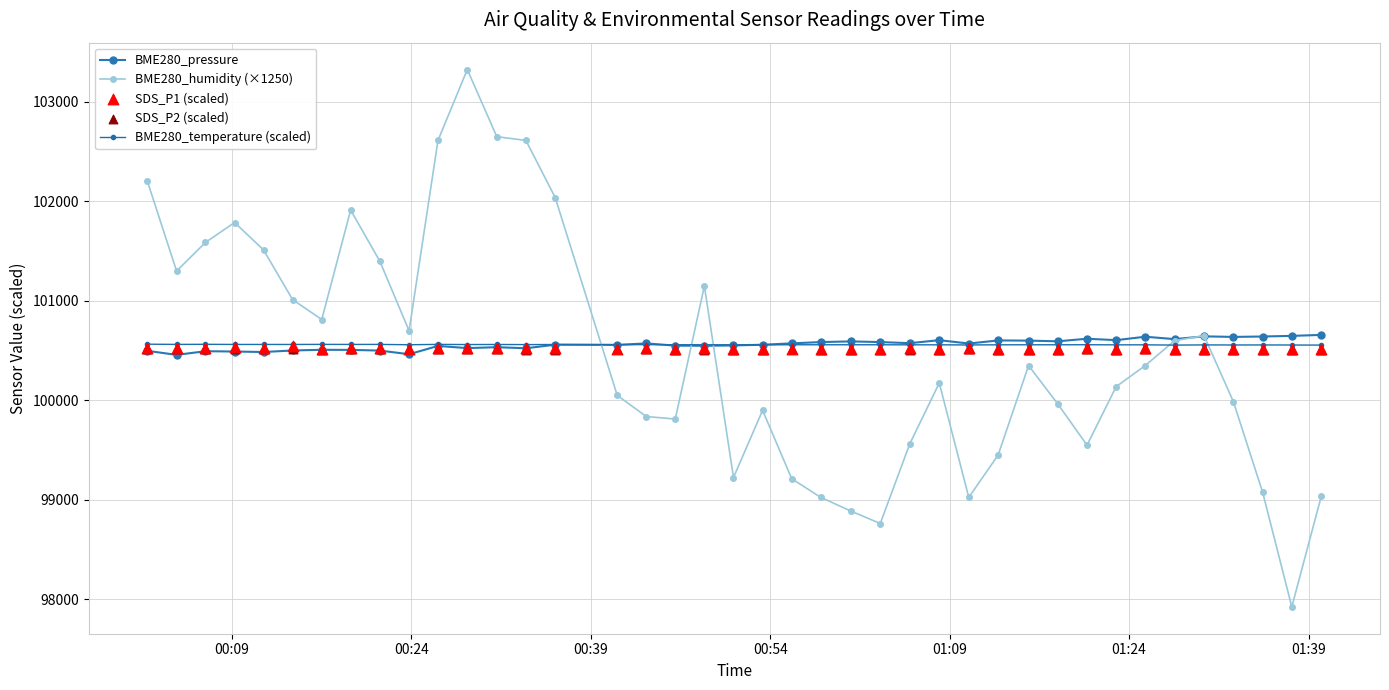

What are all the series names shown in the legend?

BME280_pressure, BME280_humidity (×1250), BME280_temperature (scaled), SDS_P1 (scaled), SDS_P2 (scaled)